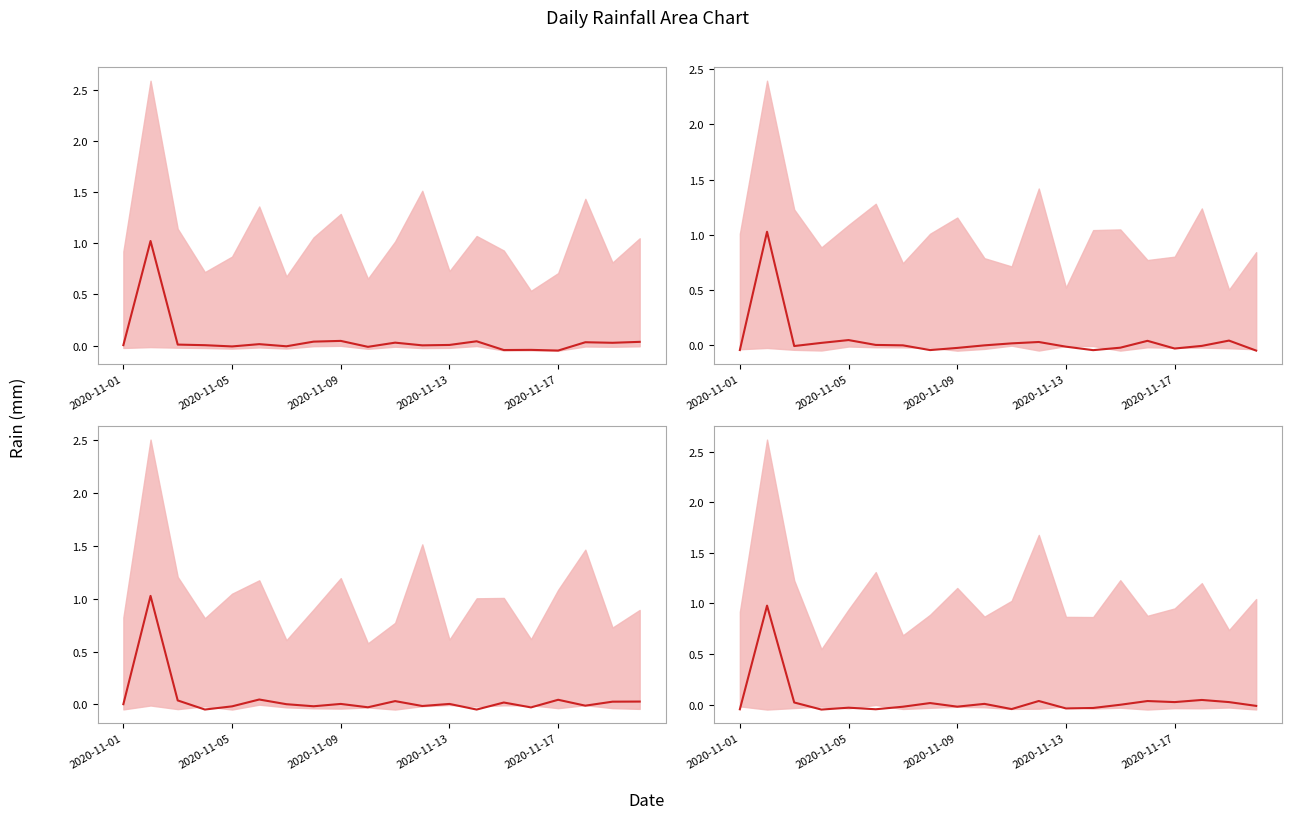

What is the greatest value displayed?

1.0